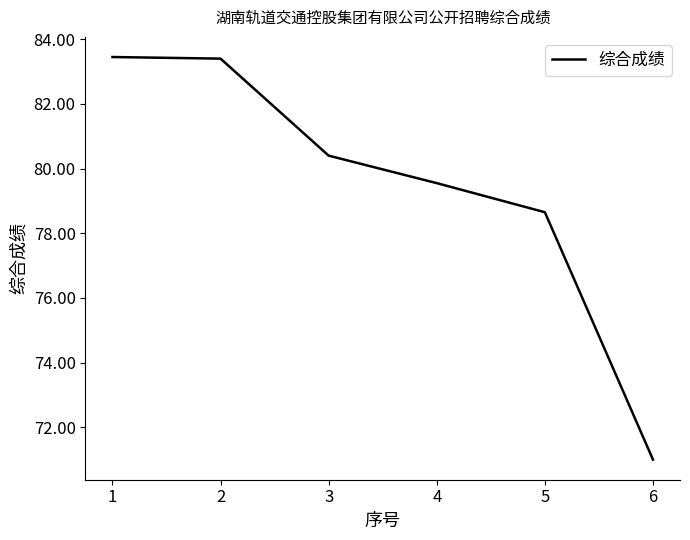

True or false: the data has more than 1 interior local peaks.

False